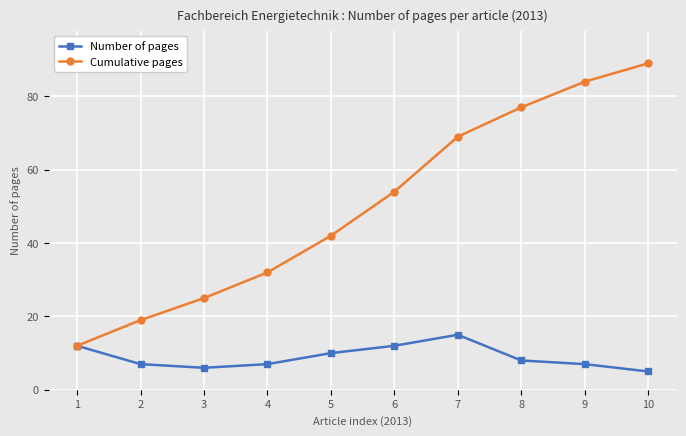

What is the value of the Number of pages point at the 1st from the left?

12